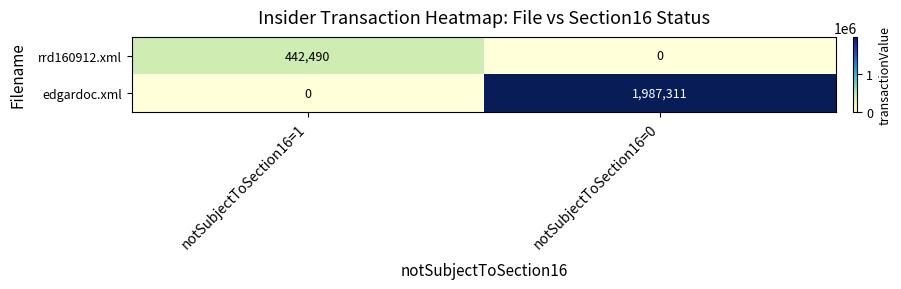

Where is edgardoc.xml nearest to the value 993655?

notSubjectToSection16=1